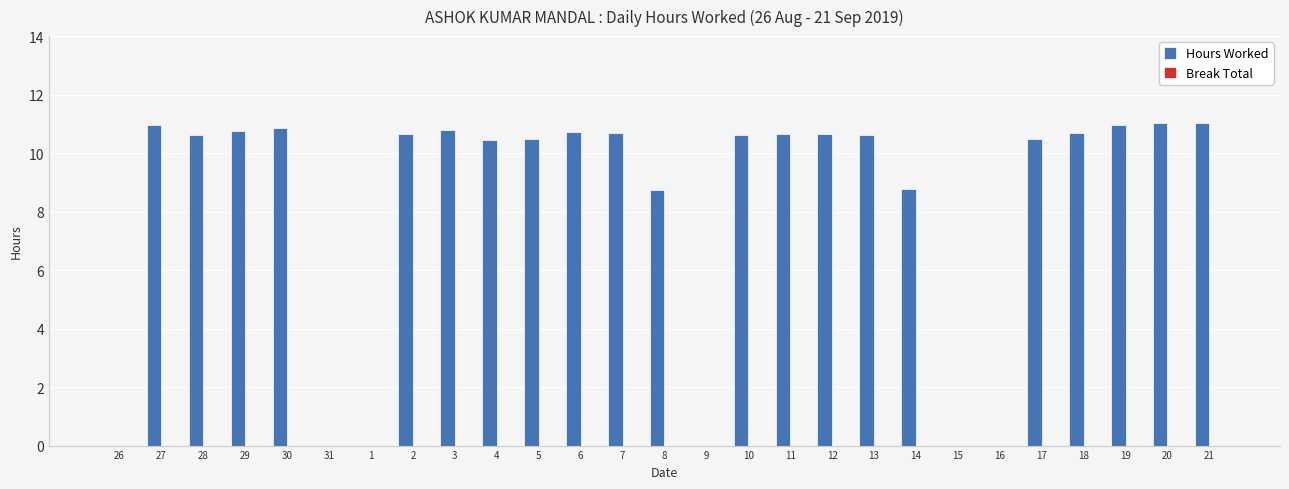

What is the sum of the values at 4 and 26?

10.4